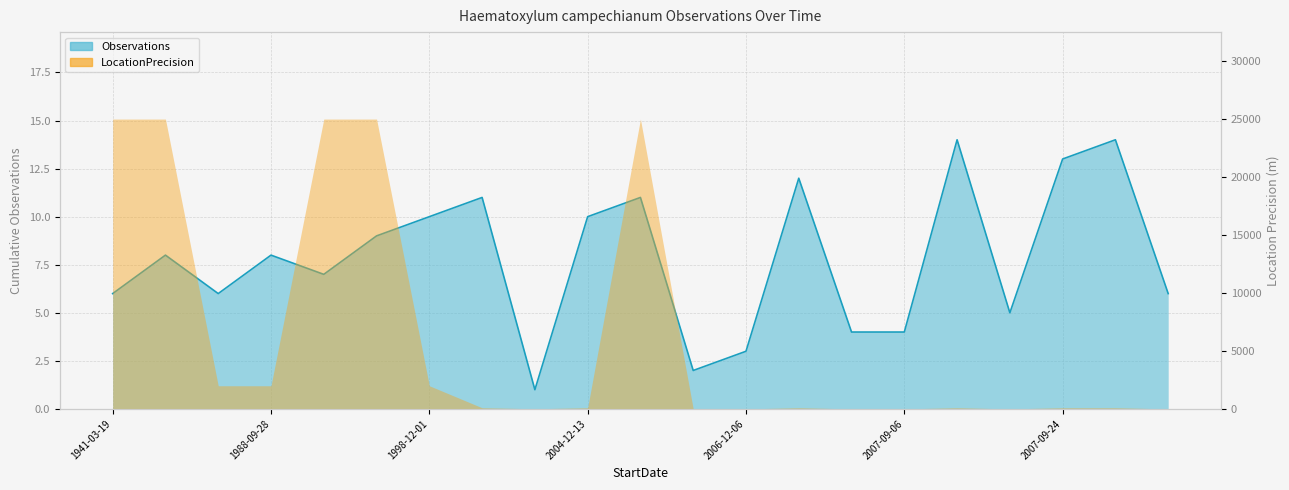

How many lines are shown in the chart?

1